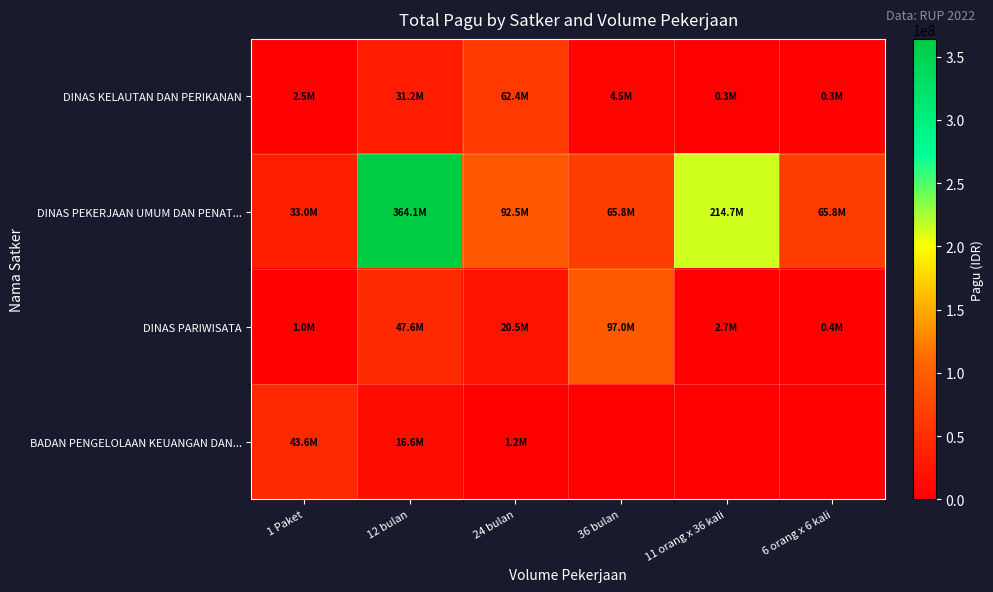

At which category is the sum across all series the highest?

12 bulan